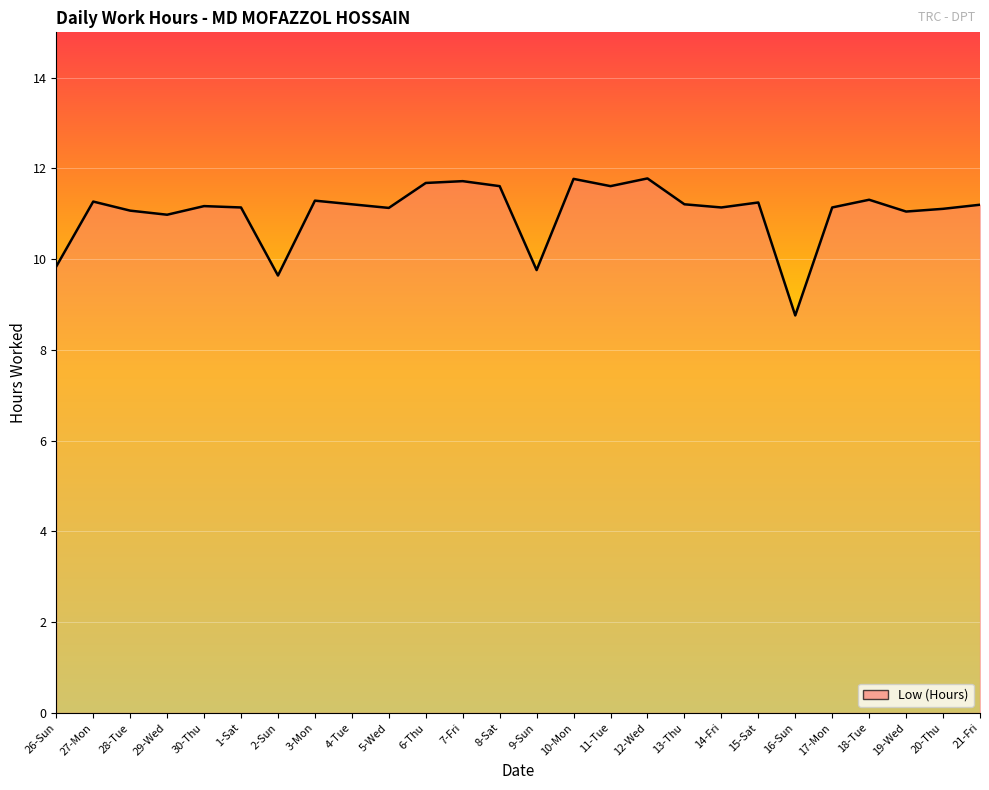

What is the sum of all values?

286.8